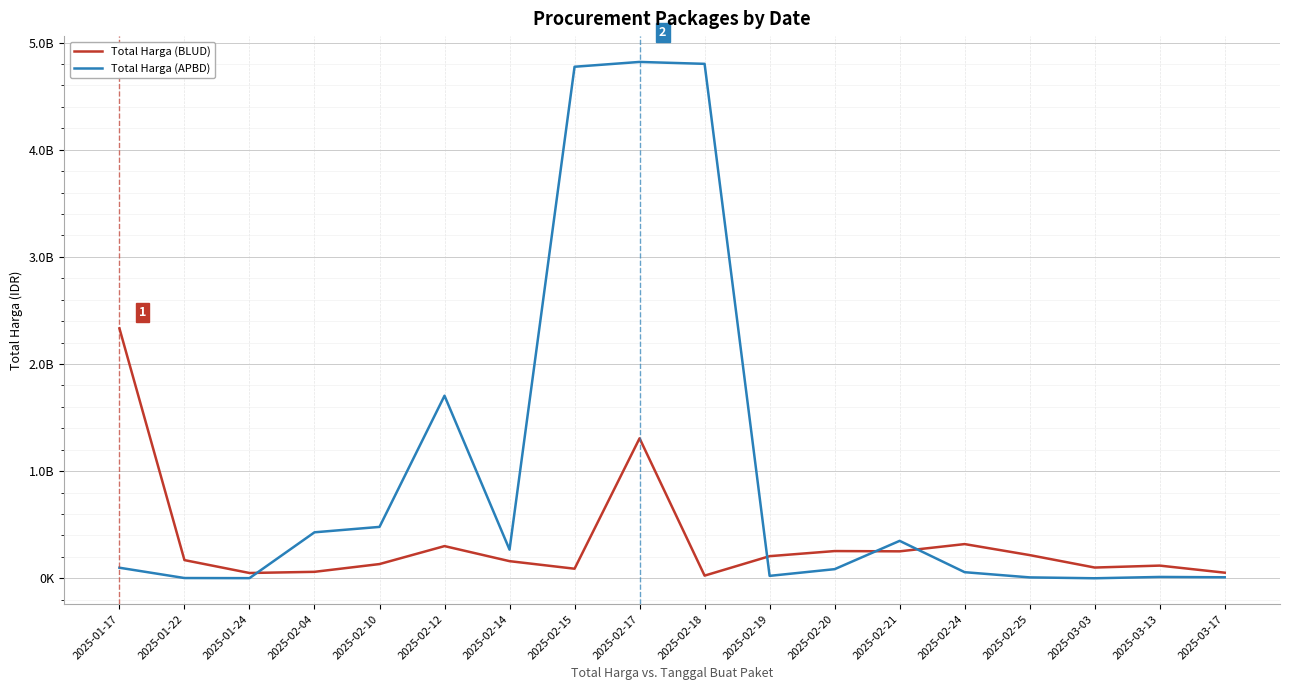

True or false: Total Harga (APBD) has more than 1 interior local peaks.

True